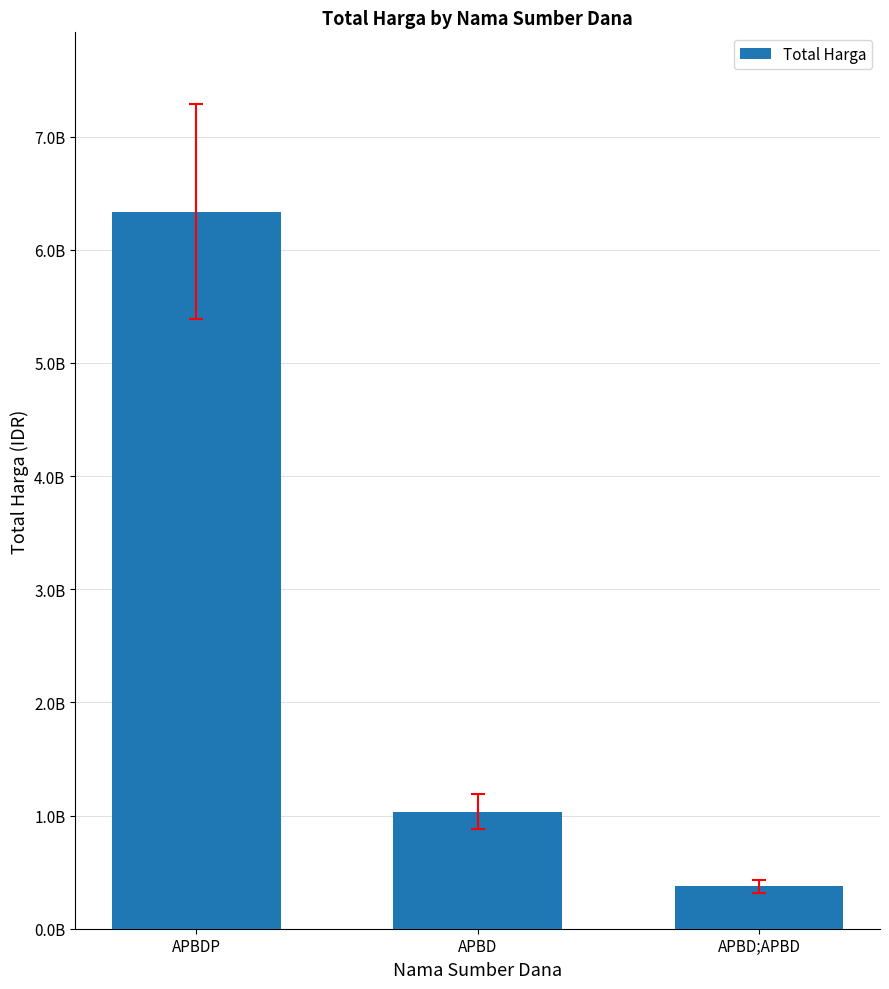

Does the chart contain any negative values?

No